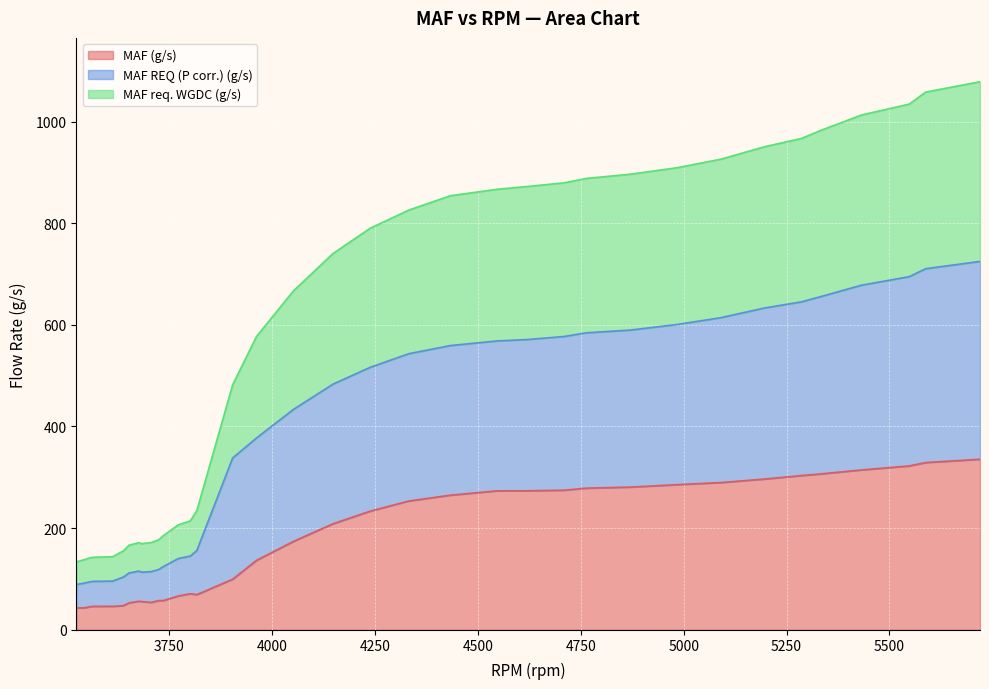

In MAF REQ (P corr.) (g/s), how many points are higher than both neighbors (excluding endpoints)?

1